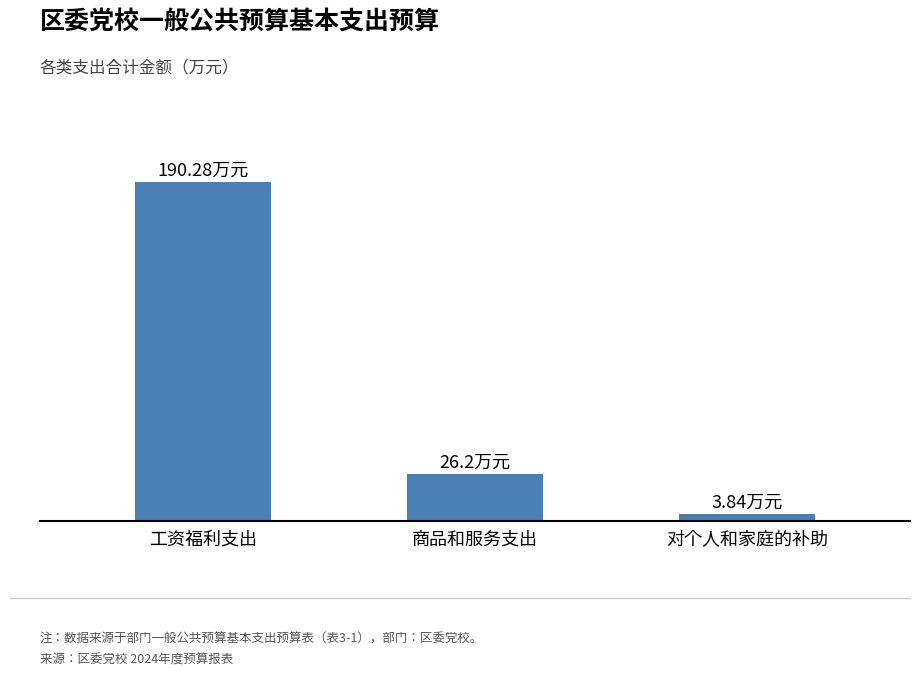

Are the bars horizontal?

No